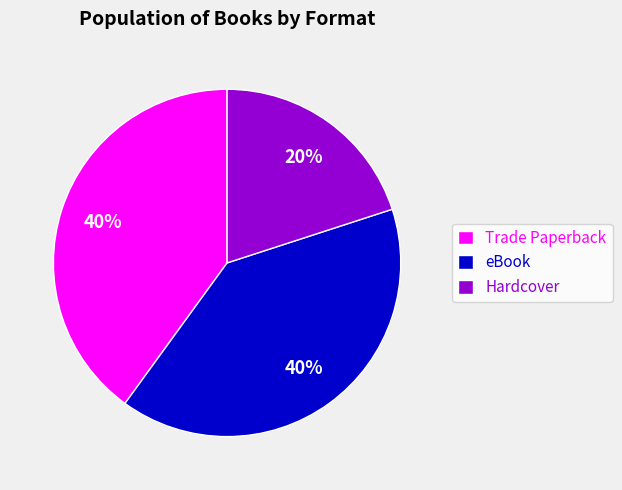

Does any single category account for the majority?

No